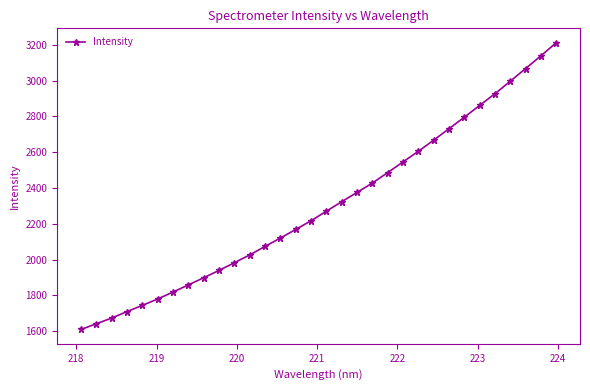

What is the greatest value displayed?

3212.3